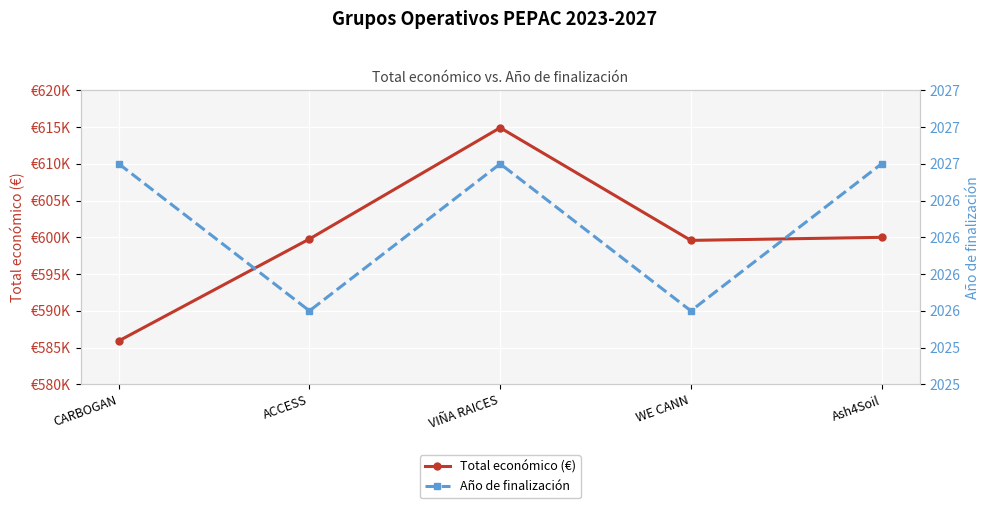

What are all the series names shown in the legend?

Total económico (€), Año de finalización